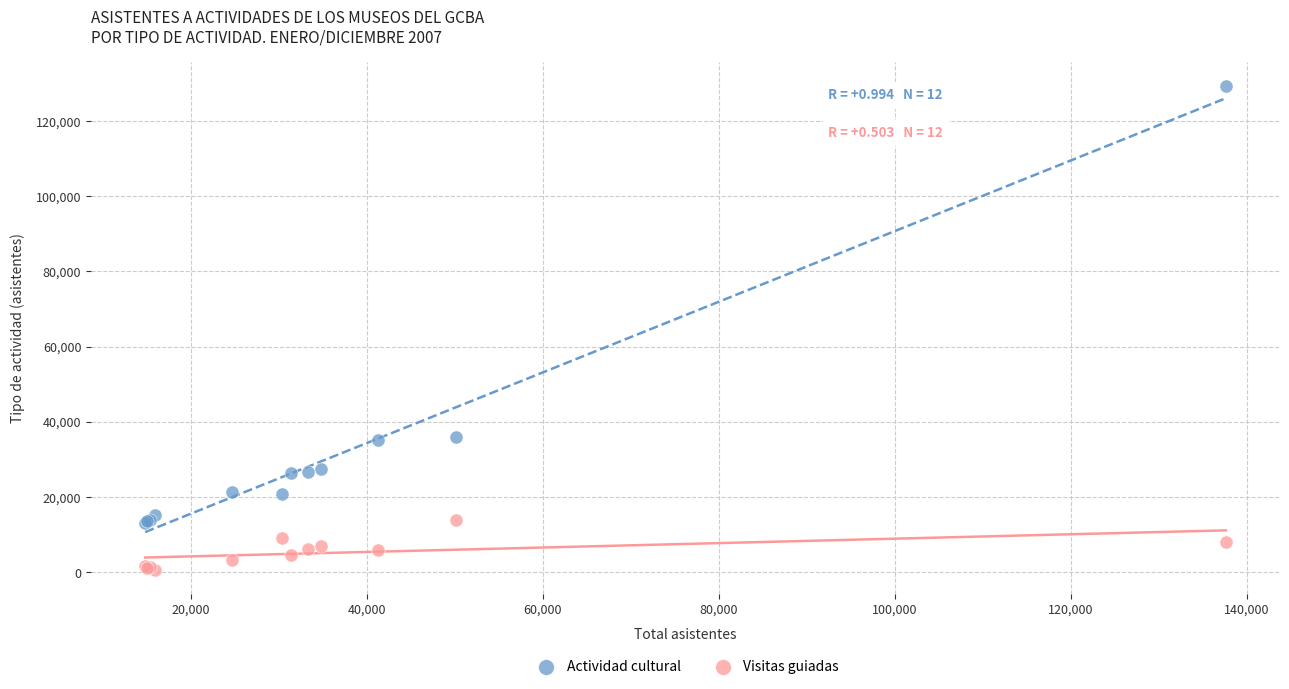

Which series has the widest spread of Y values?

Actividad cultural